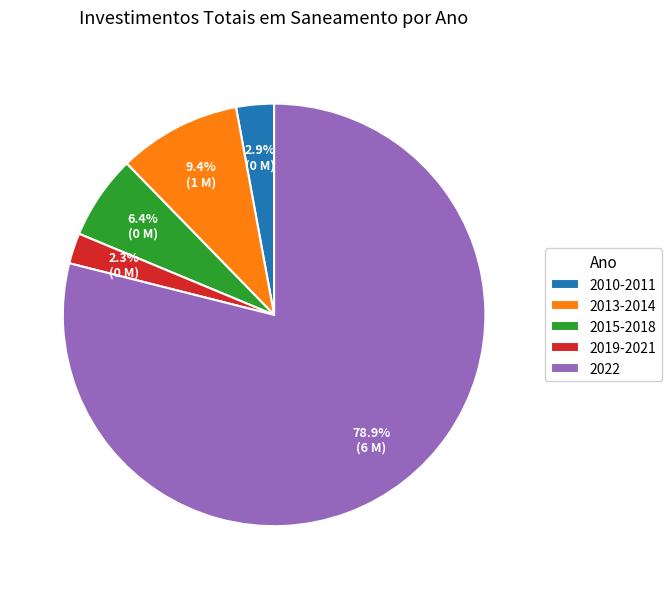

How many slices are in this pie chart?

5